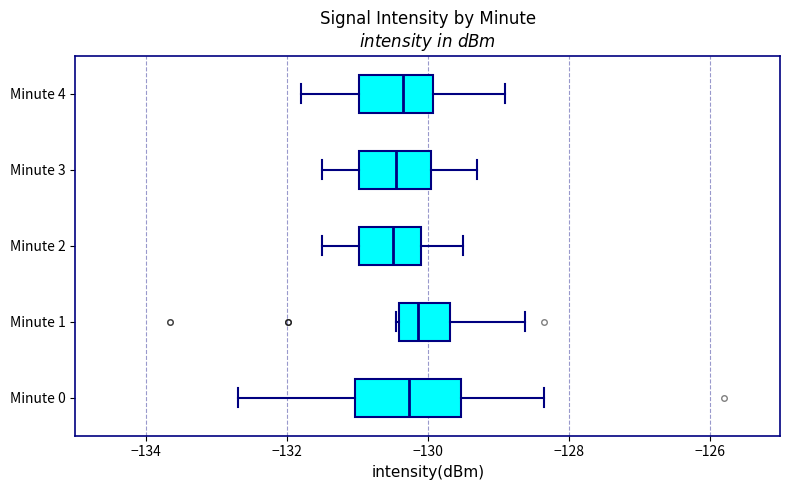

Reading bottom to top, transcribe this box plot: for each box, give where its median line is, the range the box spans, and where its two whiskers end, as read against the x-axis. The values are not printed on the chart, so give them approximately, as read against the axis.

Minute 0: median -130.2, box -131.0 to -129.6, whiskers -132.6 to -128.4
Minute 1: median -130.2, box -130.4 to -129.6, whiskers -130.4 to -128.6
Minute 2: median -130.4, box -131.0 to -130.0, whiskers -131.4 to -129.4
Minute 3: median -130.4, box -131.0 to -130.0, whiskers -131.4 to -129.2
Minute 4: median -130.4, box -131.0 to -130.0, whiskers -131.8 to -128.8